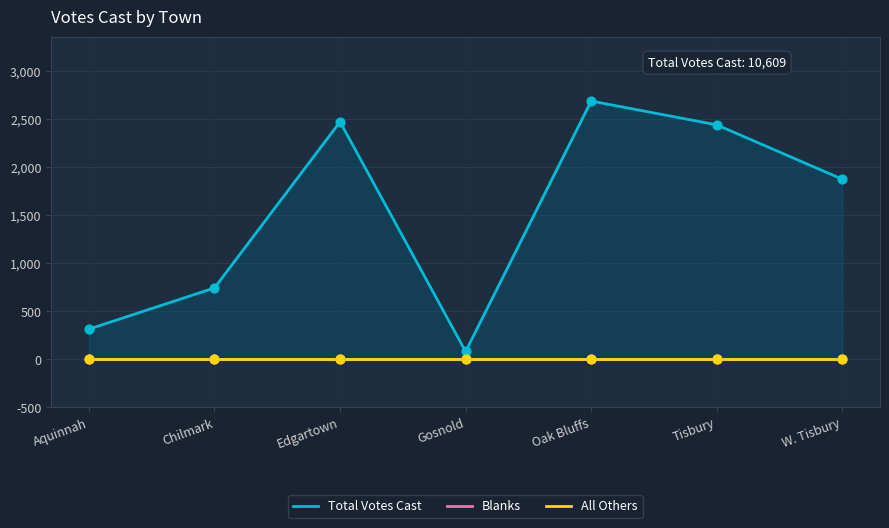

Which series has the largest total across all categories?

Total Votes Cast